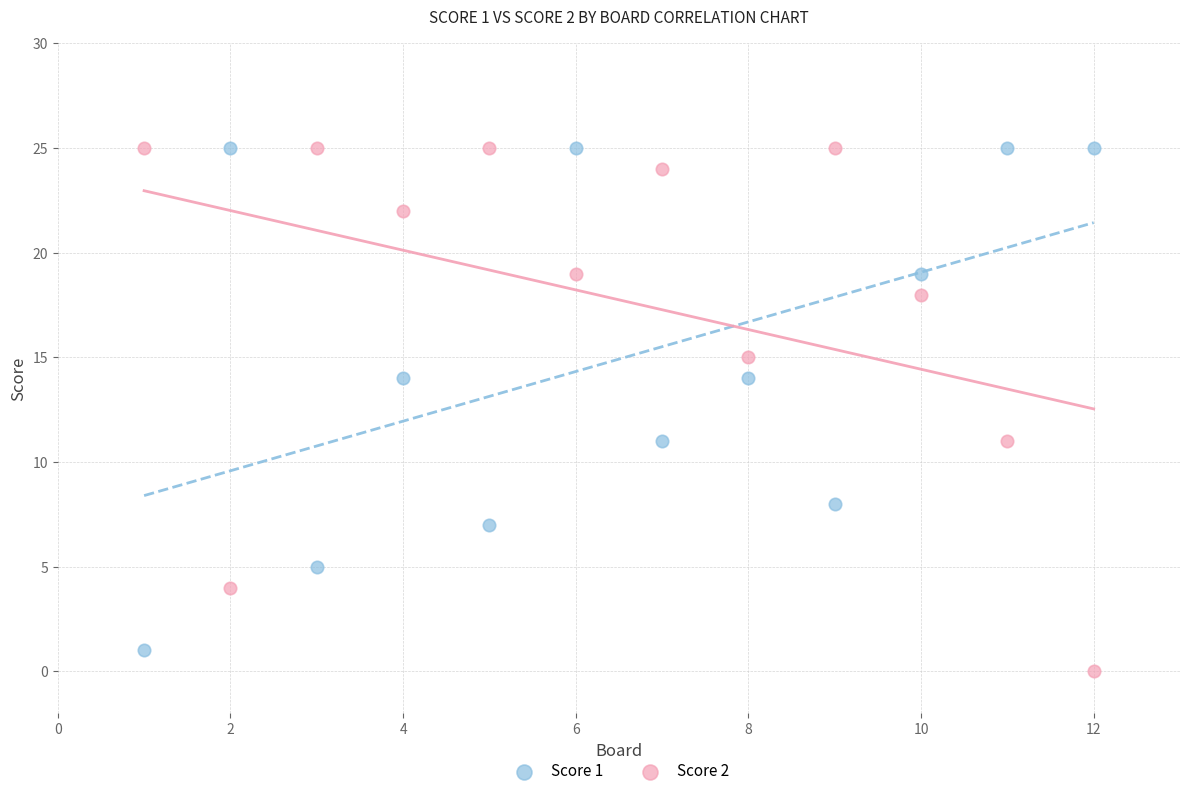

Across all data points, what is the range of X values (max minus min)?

11